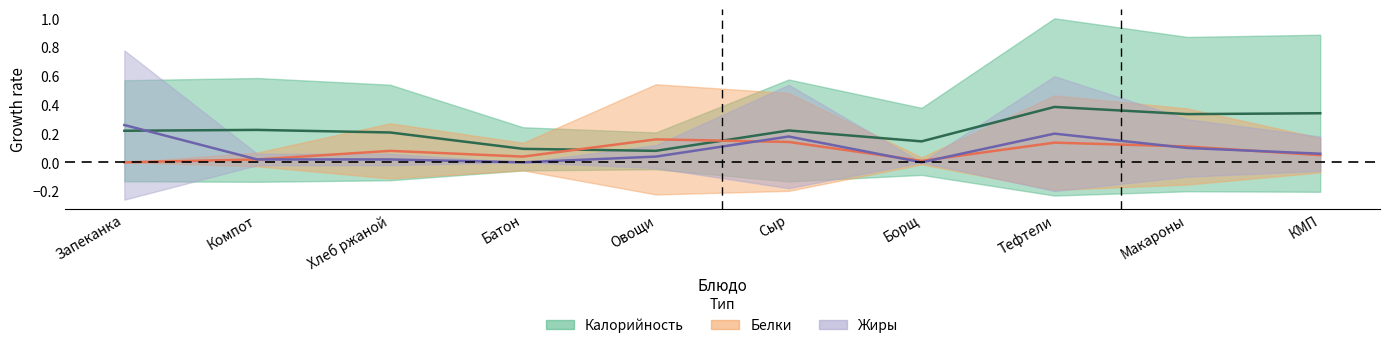

What is the difference between the Калорийность values at Компот and Овощи?

0.1